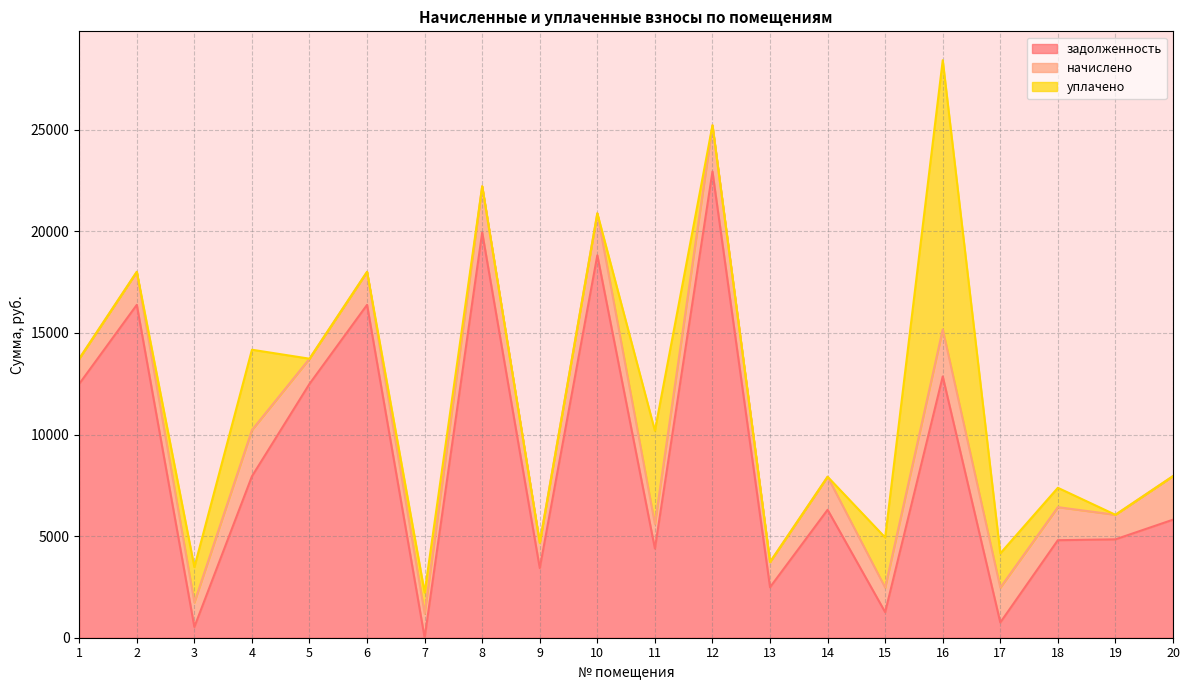

Count the number of data series in this chart.

3